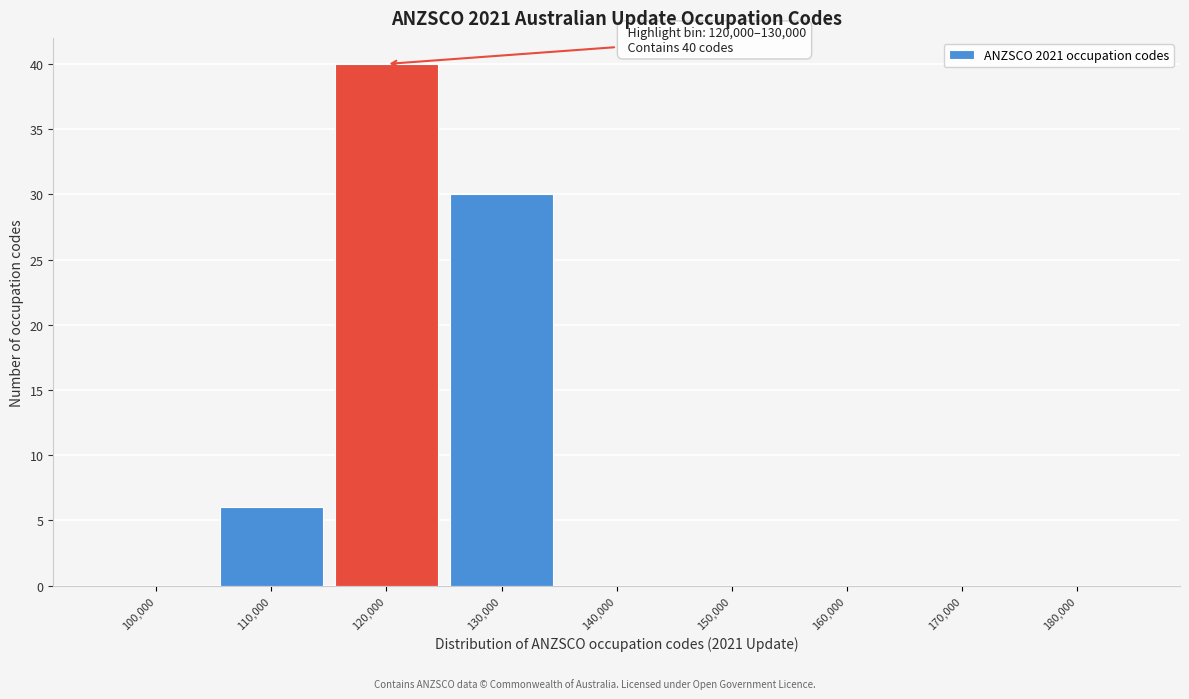

Reading left to right, list all the values displayed in this chart.

100,000=0	110,000=6	120,000=40	130,000=30	140,000=0	150,000=0	160,000=0	170,000=0	180,000=0